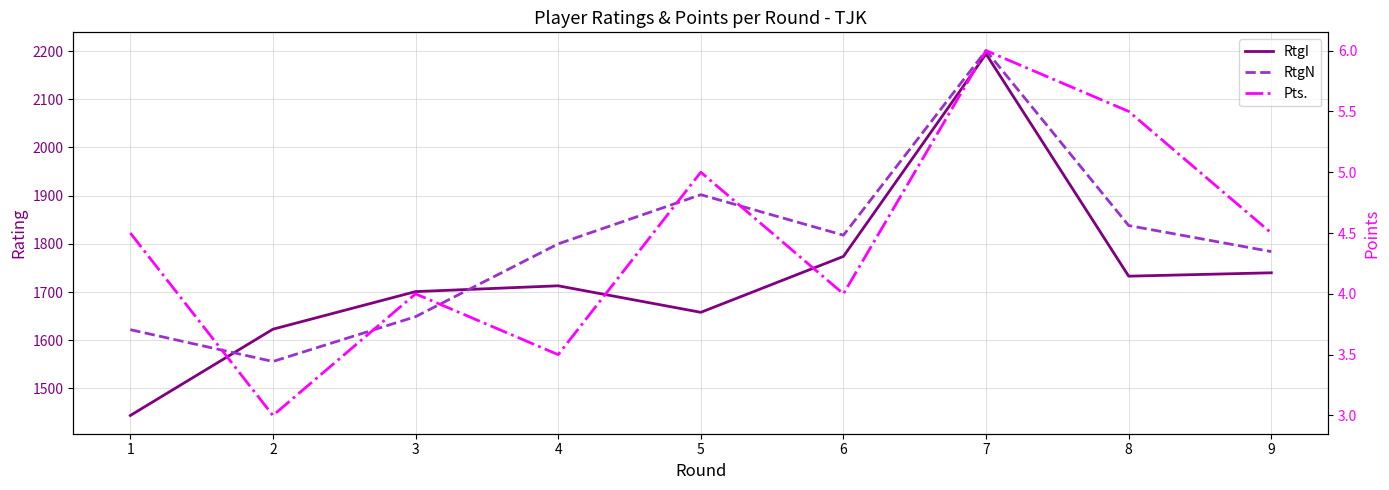

What is the total value across all series at 6?

3596.0